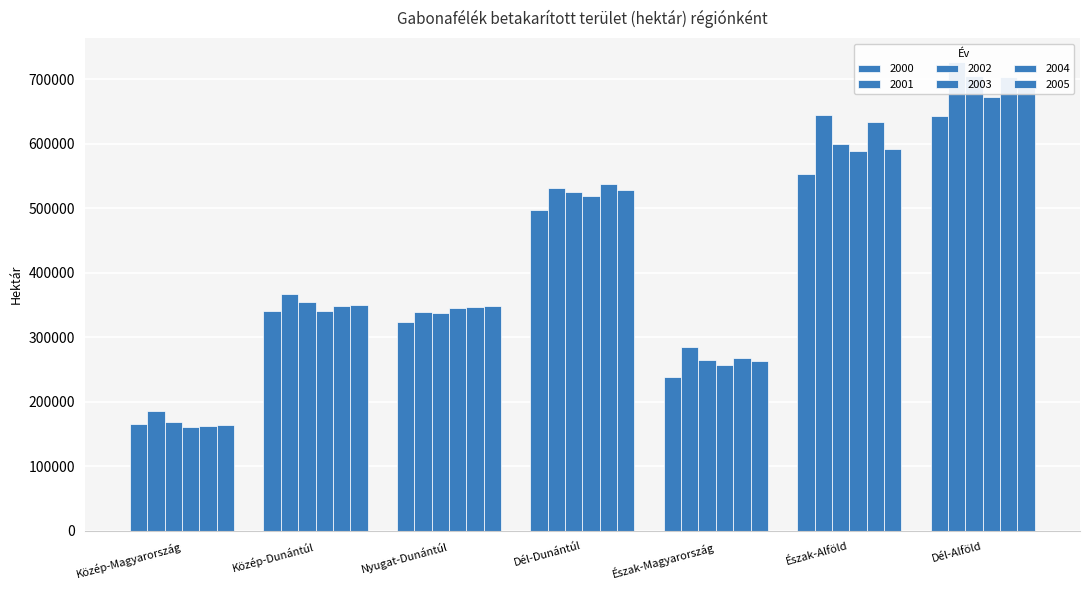

How many data points in 2000 are above 340507?

3